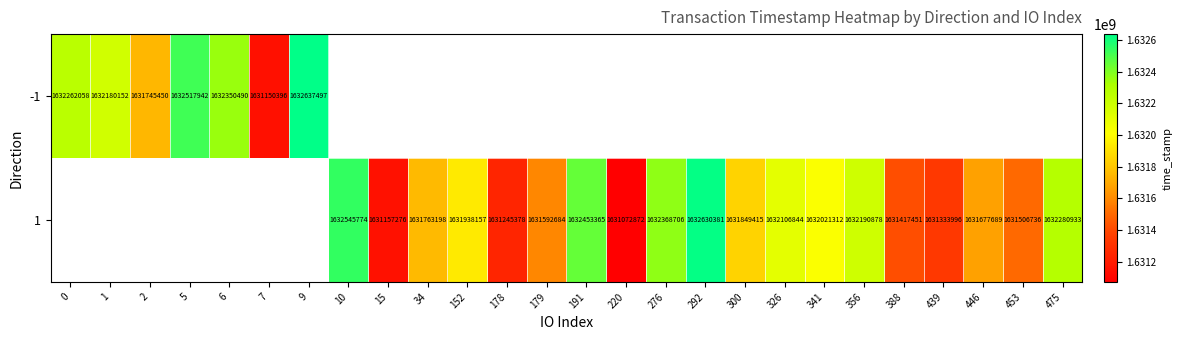

At which category does the chart reach its peak across all series?

9